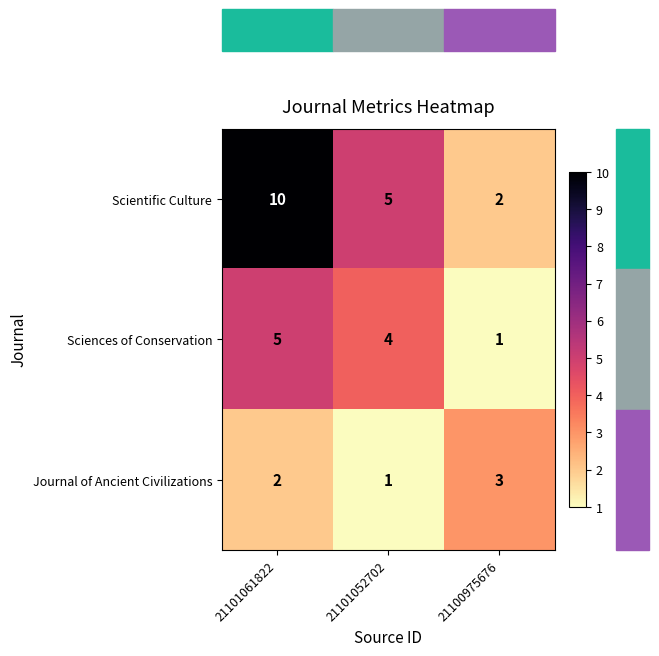

What is the sum of all Scientific Culture values?

17